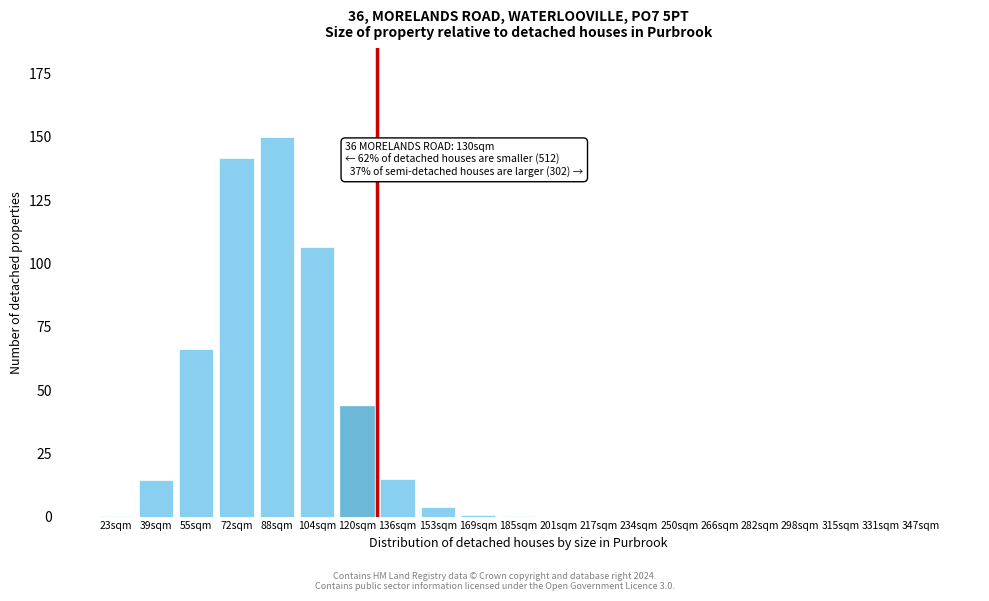

Is it true that the value at 347sqm is 92.4?

False